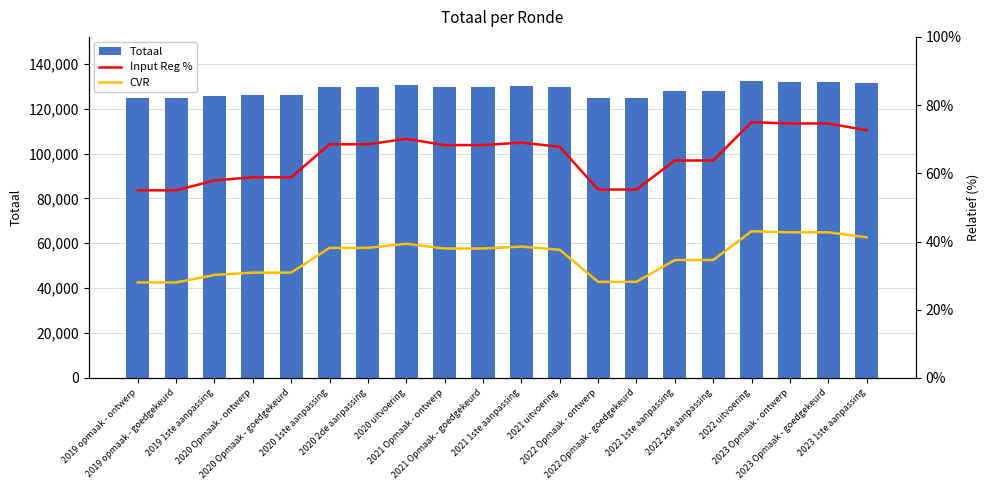

Are the bars grouped side by side (vs. stacked)?

Yes